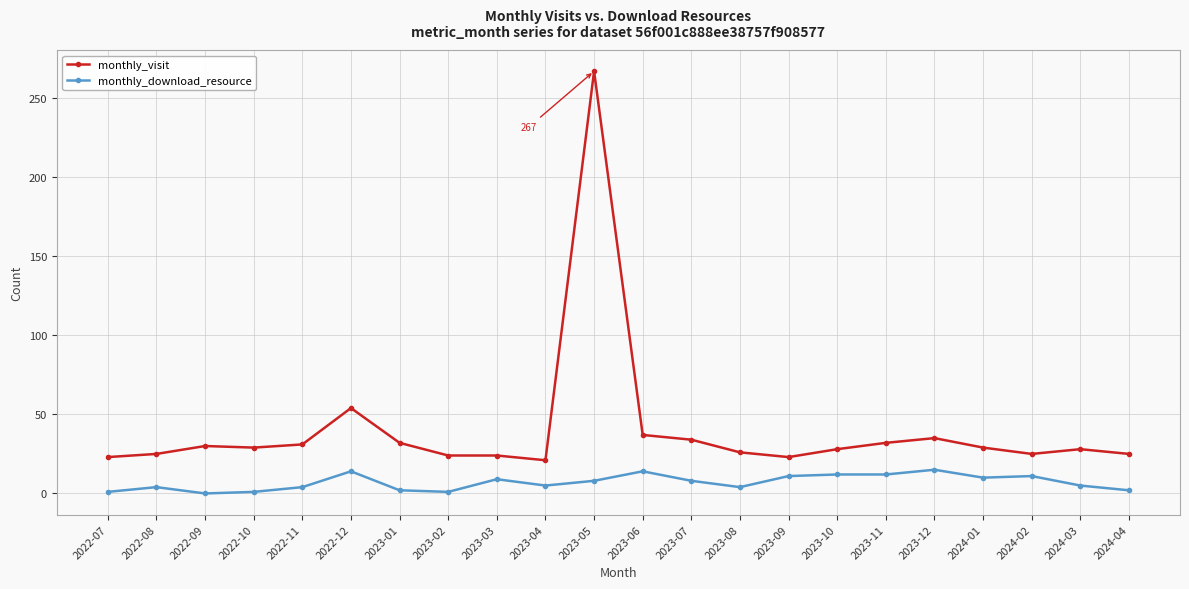

True or false: monthly_download_resource and monthly_visit cross at least once.

False